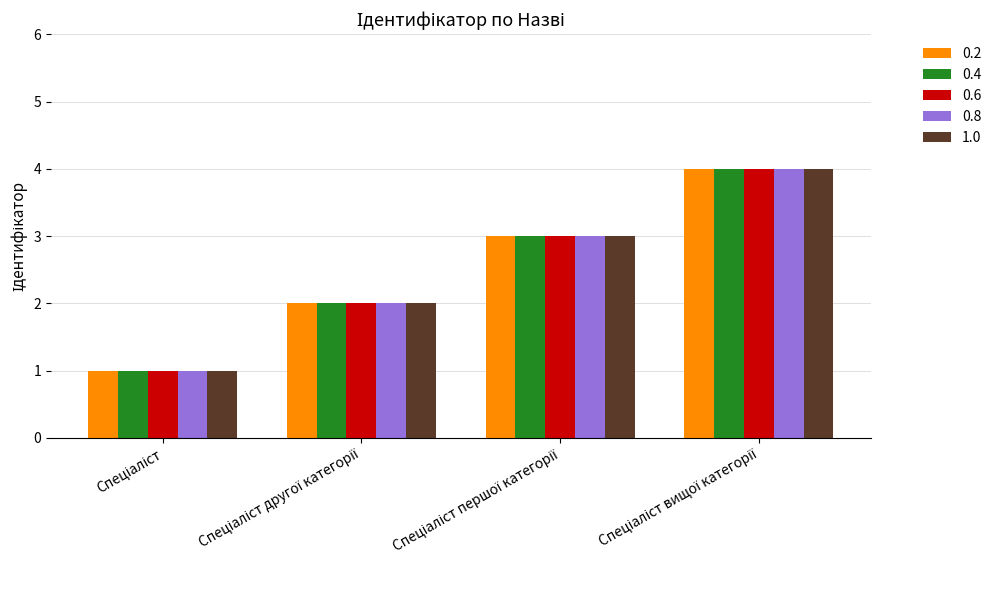

What is the difference between the maximum and minimum values in the 0.6 series?

3